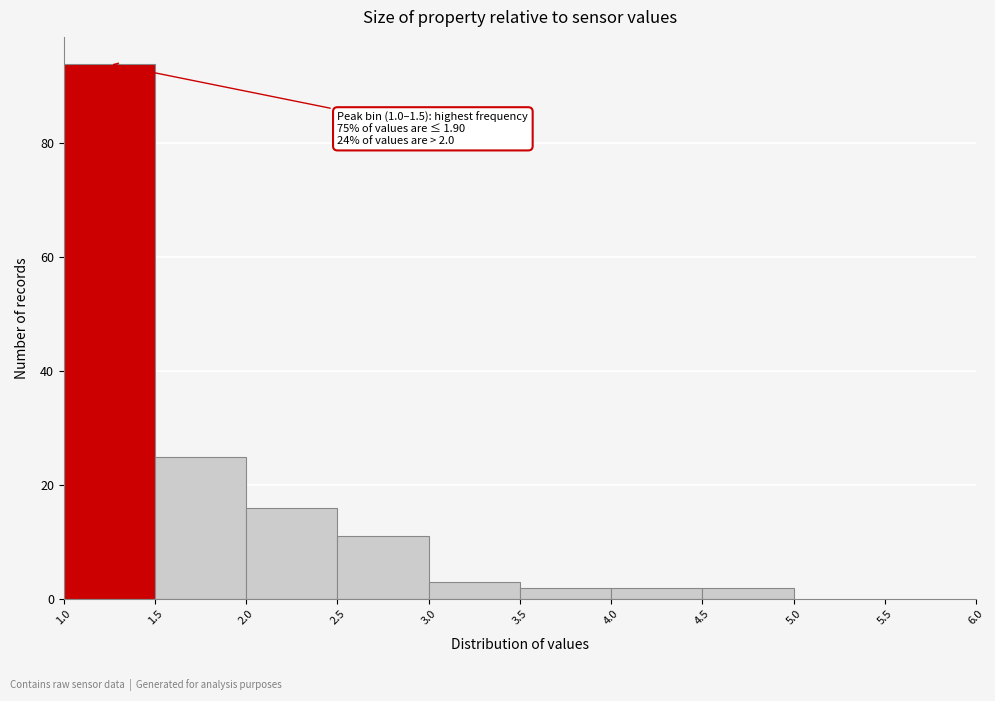

Over which range of the x-axis is the bar tallest?

1.0 to 1.5